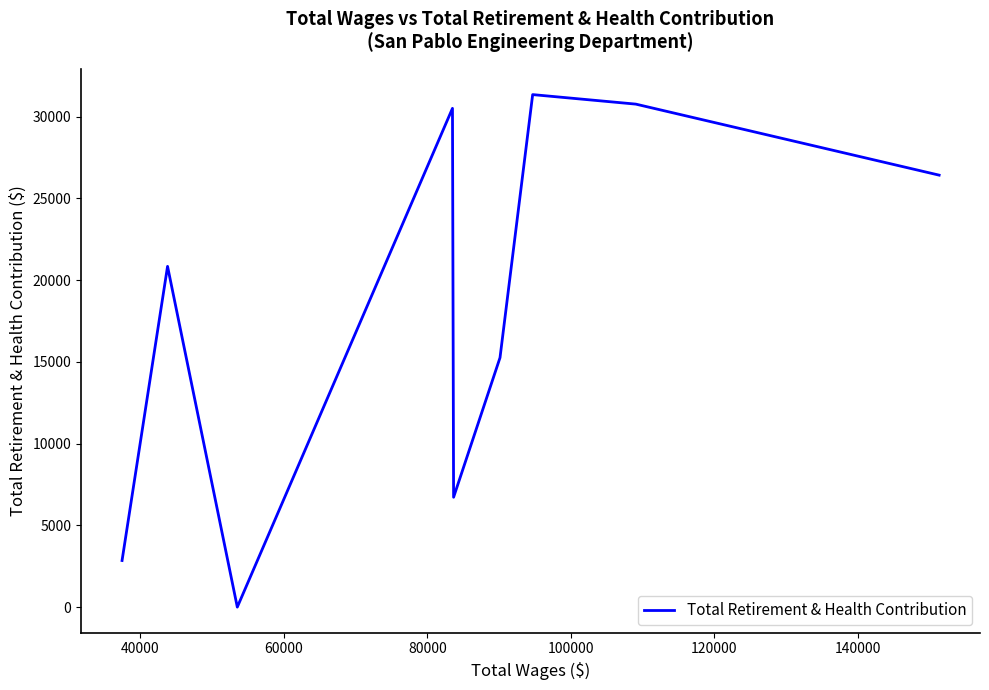

Is this an area chart (filled region under the line)?

No